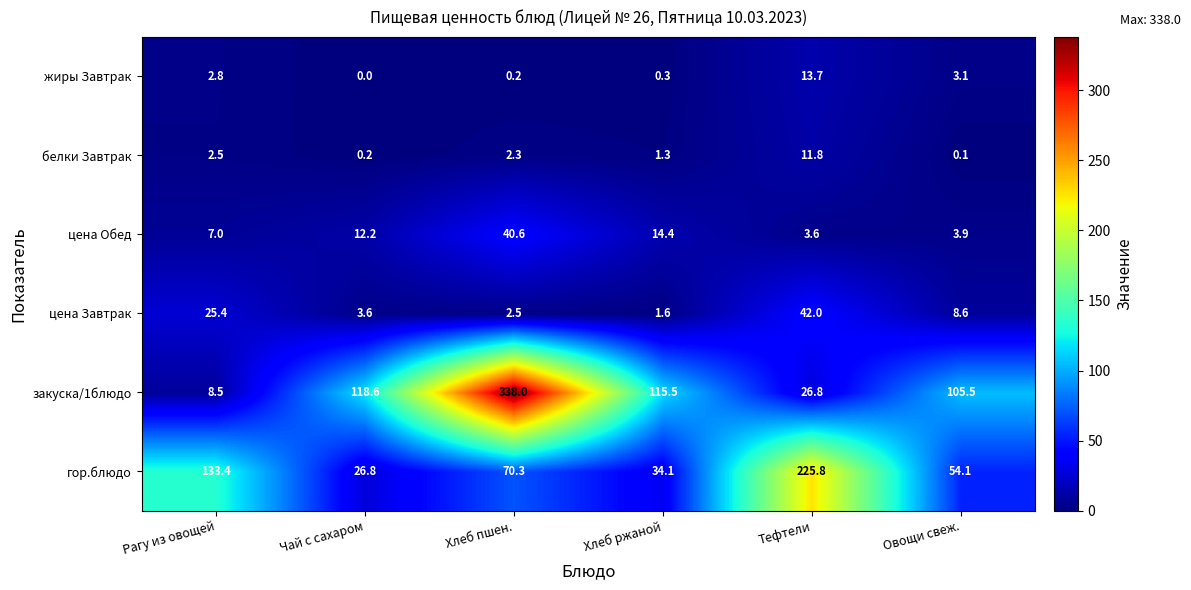

What is the maximum value shown in the chart?

338.0